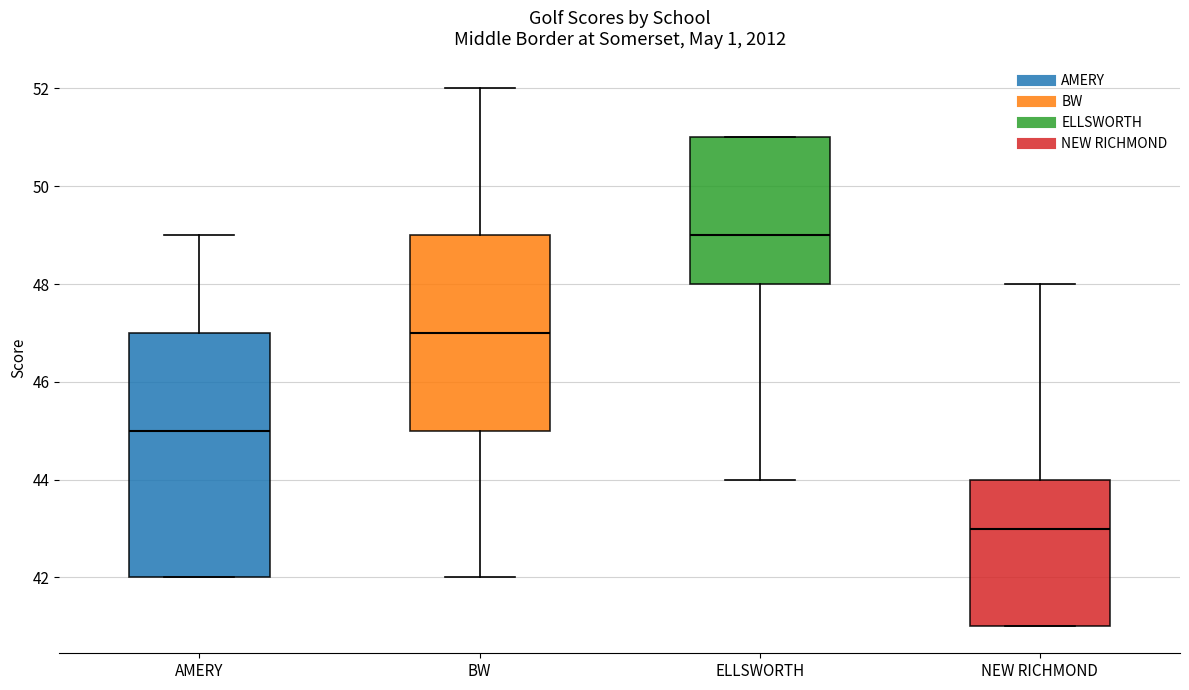

Reading left to right, transcribe this box plot: for each box, give where its median line is, the range the box spans, and where its two whiskers end, as read against the y-axis. The values are not printed on the chart, so give them approximately, as read against the axis.

AMERY: median 45, box 42 to 47, whiskers 42 to 49
BW: median 47, box 45 to 49, whiskers 42 to 52
ELLSWORTH: median 49, box 48 to 51, whiskers 44 to 51
NEW RICHMOND: median 43, box 41 to 44, whiskers 41 to 48